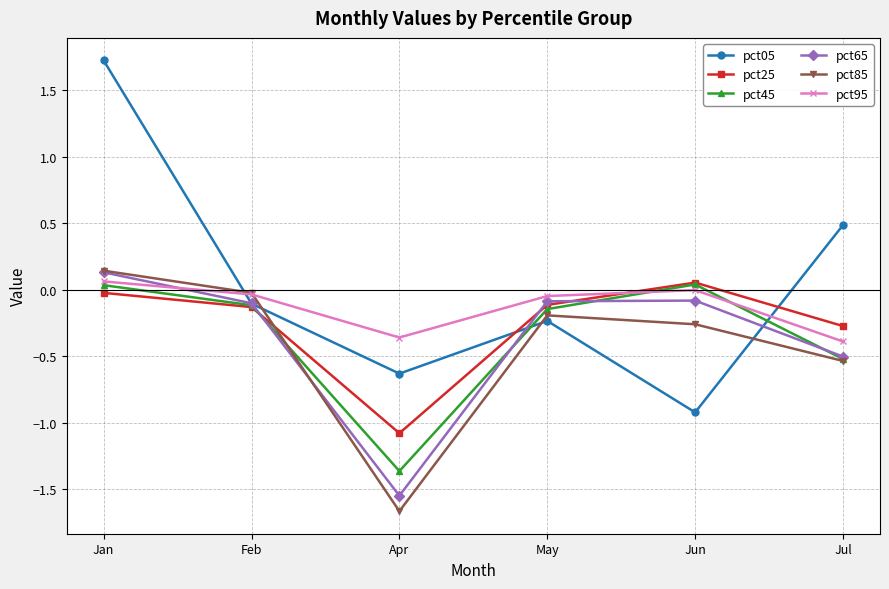

The pct05 series shows -0.9 at Apr. True or false?

False